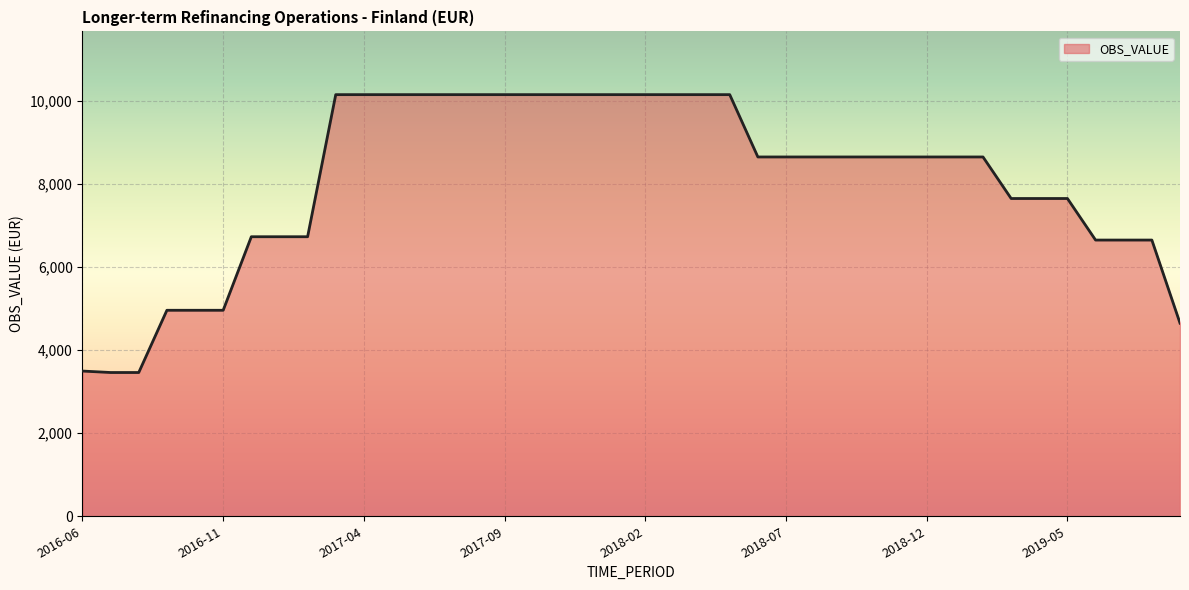

What is the smallest value displayed?

3460.3